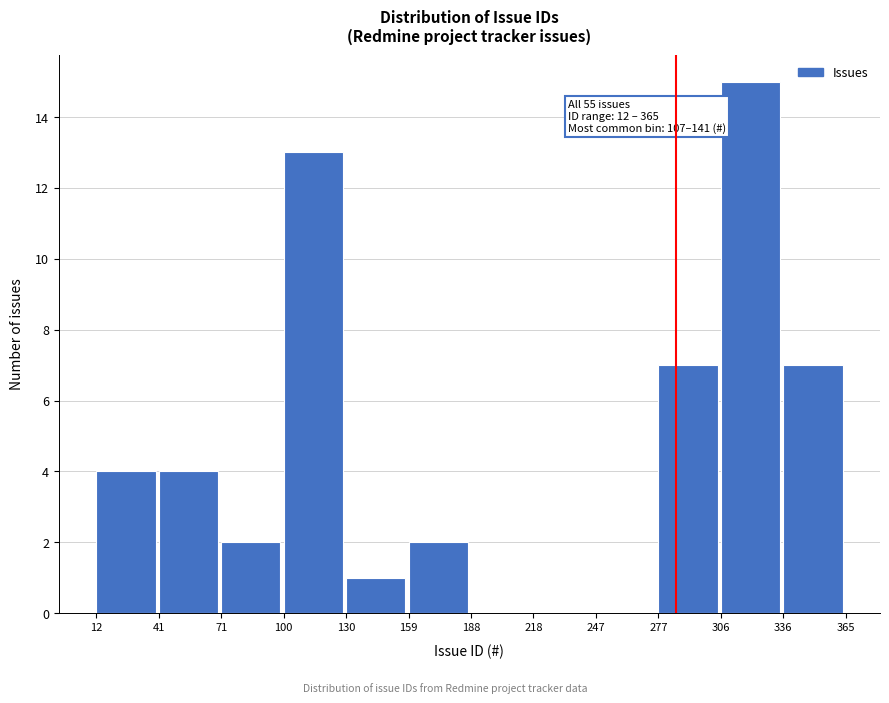

Over which range of the x-axis is the bar tallest?

306 to 336